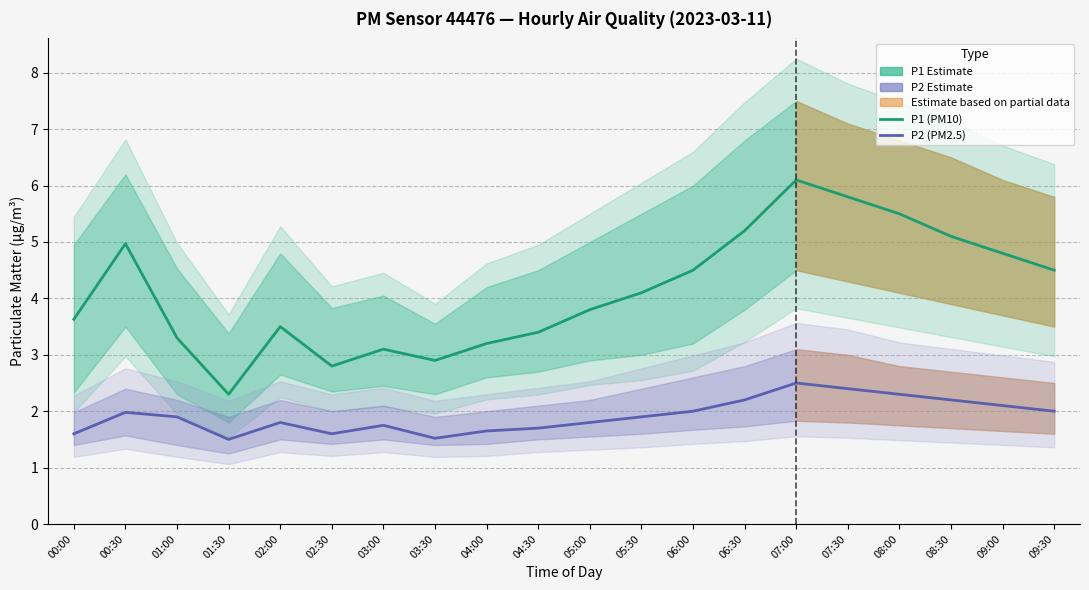

Where is P1 Estimate nearest to the value 4?

05:30